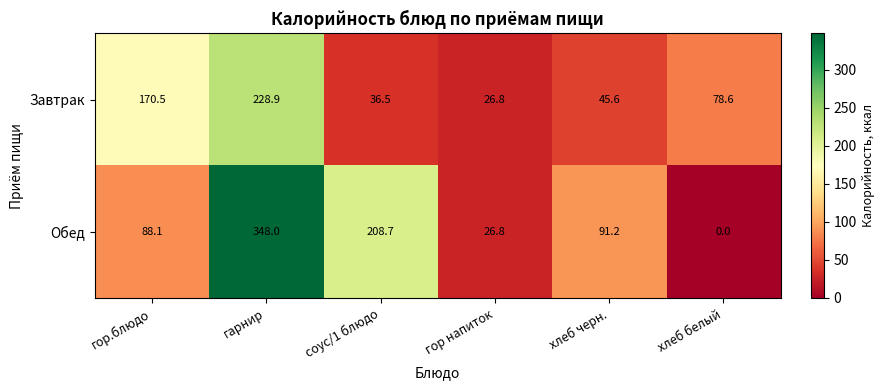

Reading left to right, extract all data points from this chart.

Завтрак: гор.блюдо=170.5	гарнир=228.9	соус/1 блюдо=36.5	гор напиток=26.8	хлеб черн.=45.6	хлеб белый=78.6
Обед: гор.блюдо=88.1	гарнир=348.0	соус/1 блюдо=208.7	гор напиток=26.8	хлеб черн.=91.2	хлеб белый=0.0